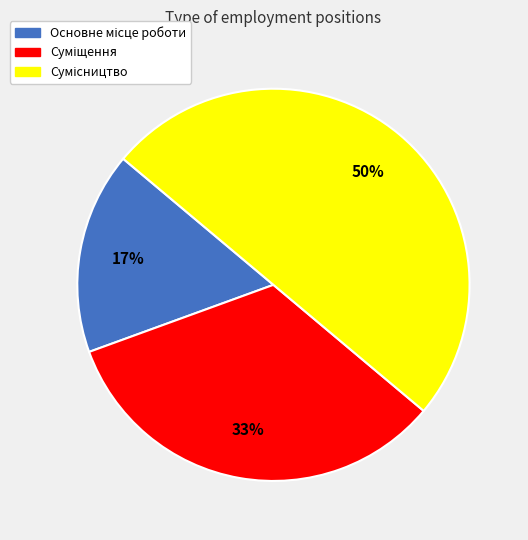

To the nearest percent, what is the average slice percentage?

33%